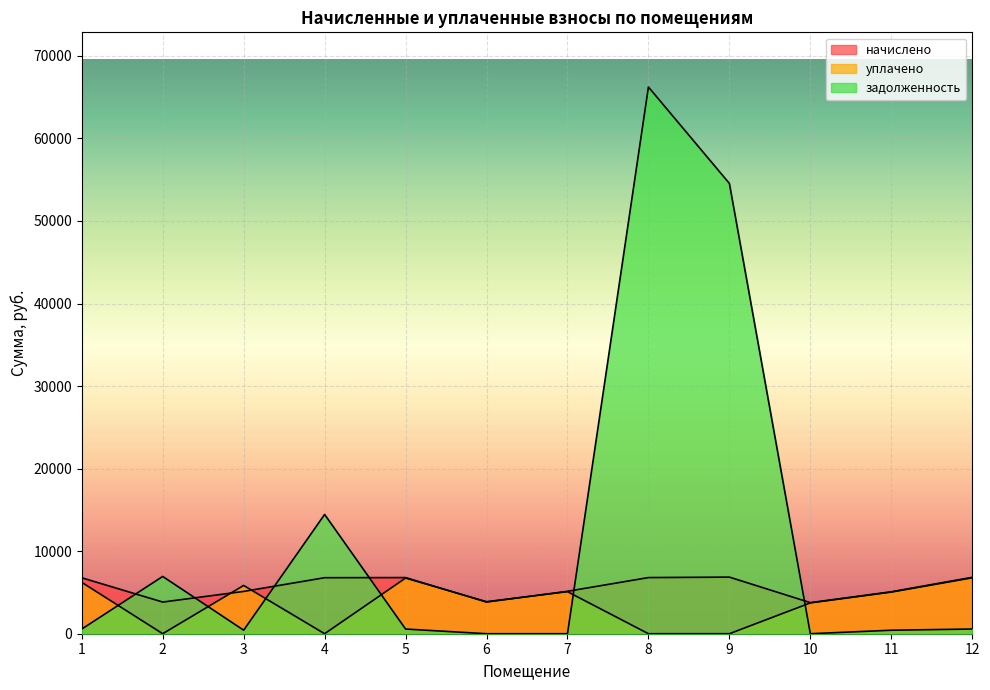

What is the total value across all series at 2?

10775.3